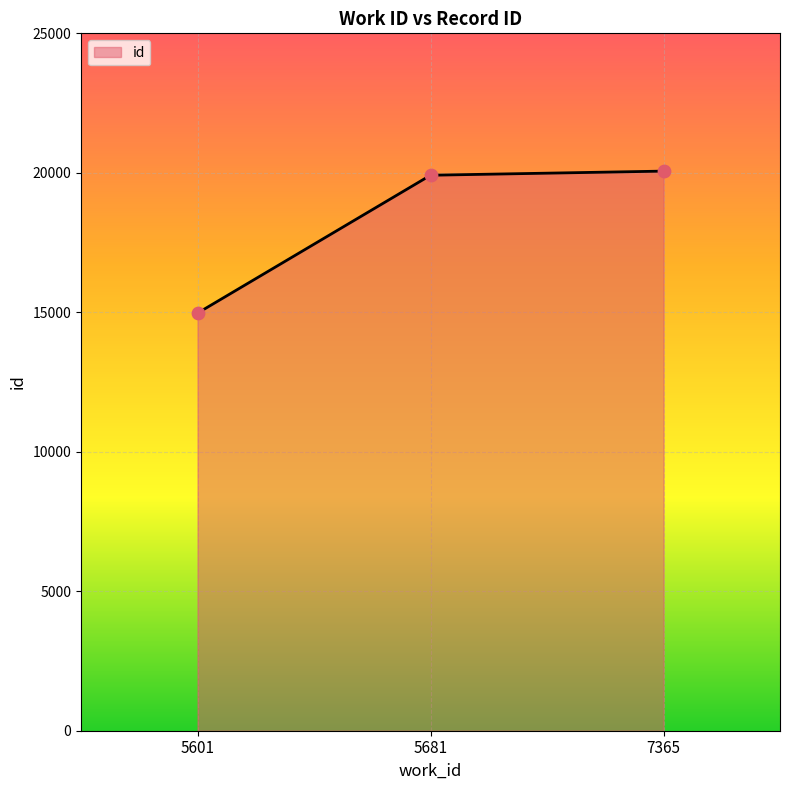

Approximately how many times larger is the value at 7365 compared to 5681?

1.0